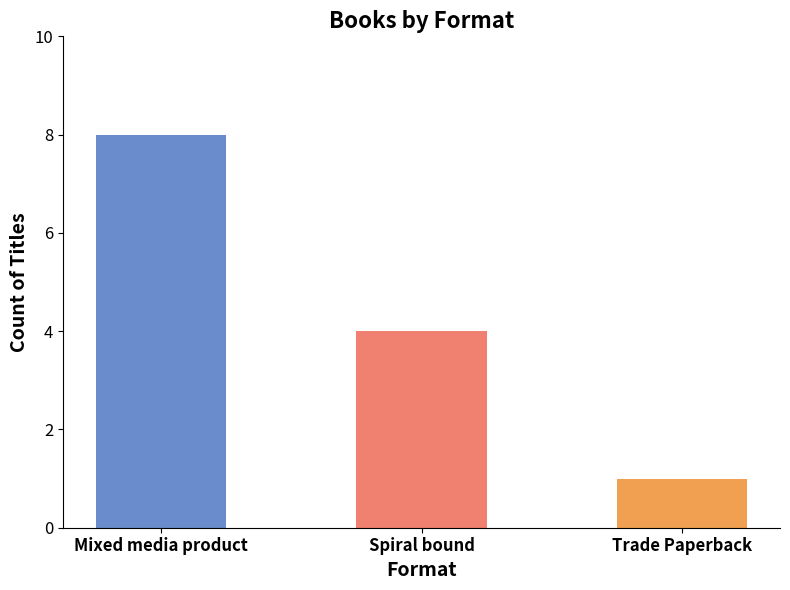

What is the label of the 3rd bar from the left?

Trade Paperback